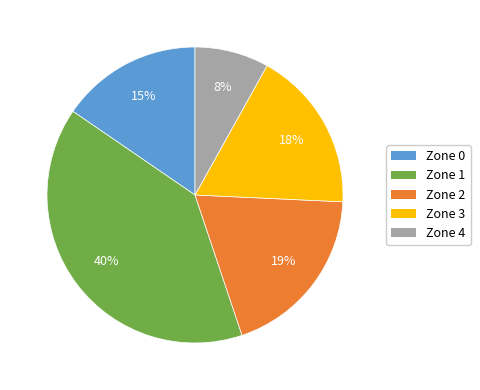

How many slices are in this pie chart?

5